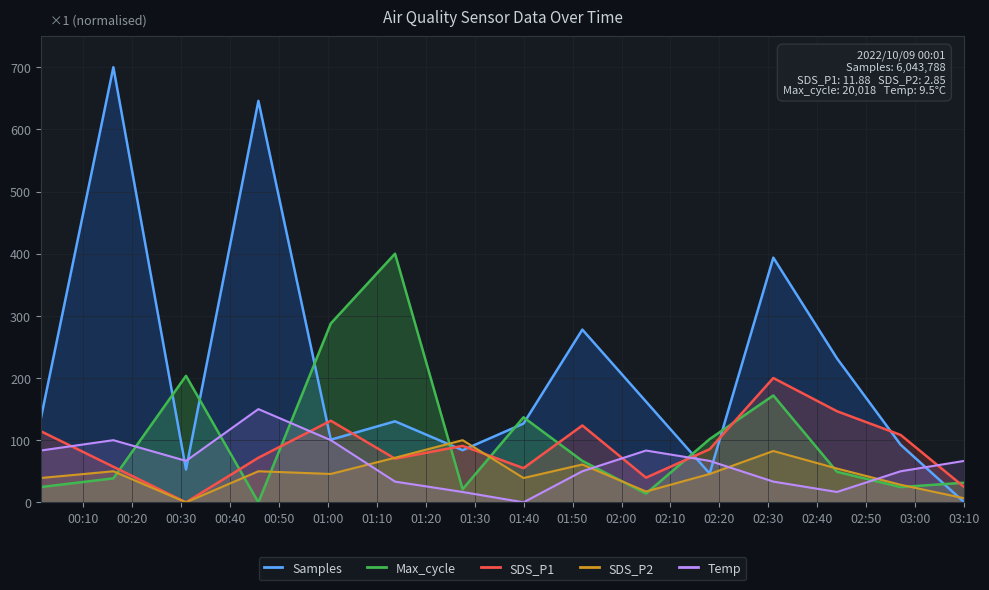

Does the chart display data point markers on the line(s)?

No